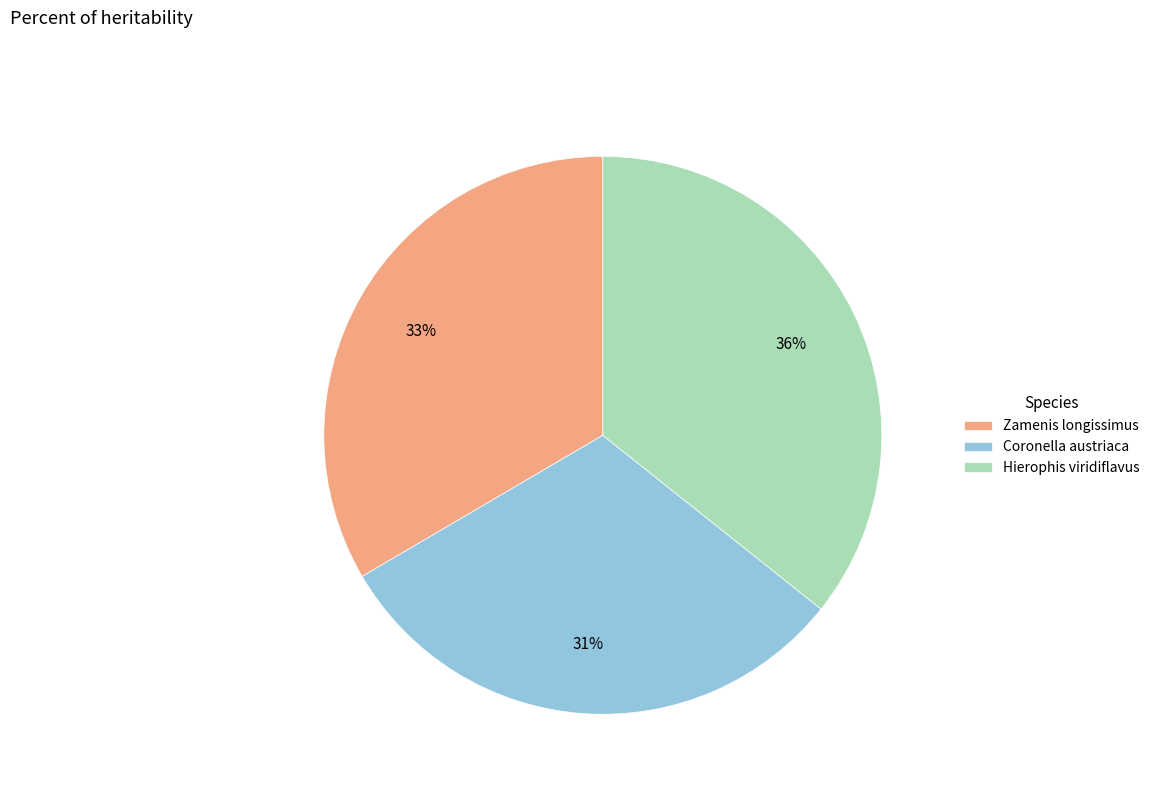

Count the number of slices in the pie.

3